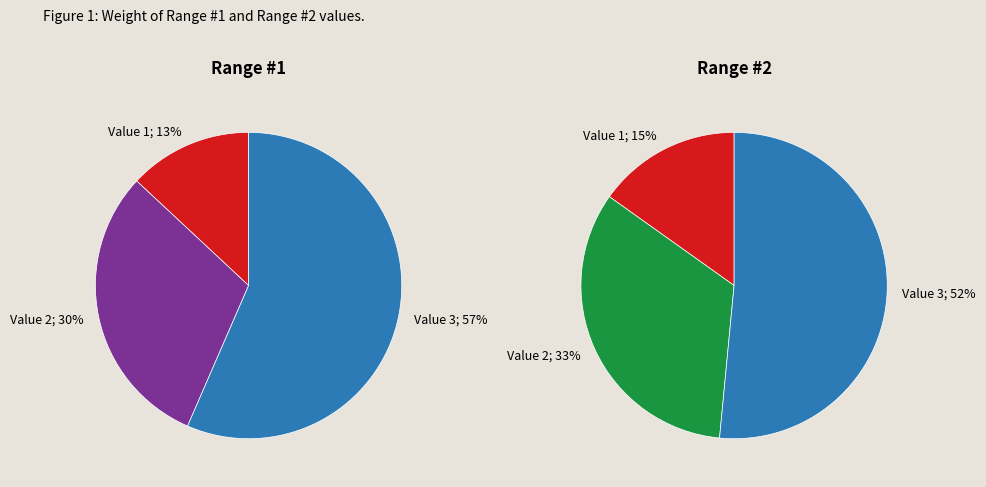

To the nearest percent, what portion does Value 1 represent?

13%